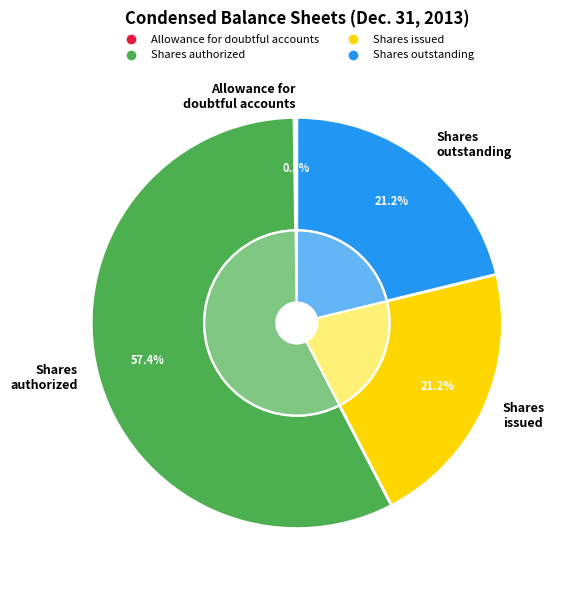

How many slices are in this pie chart?

4